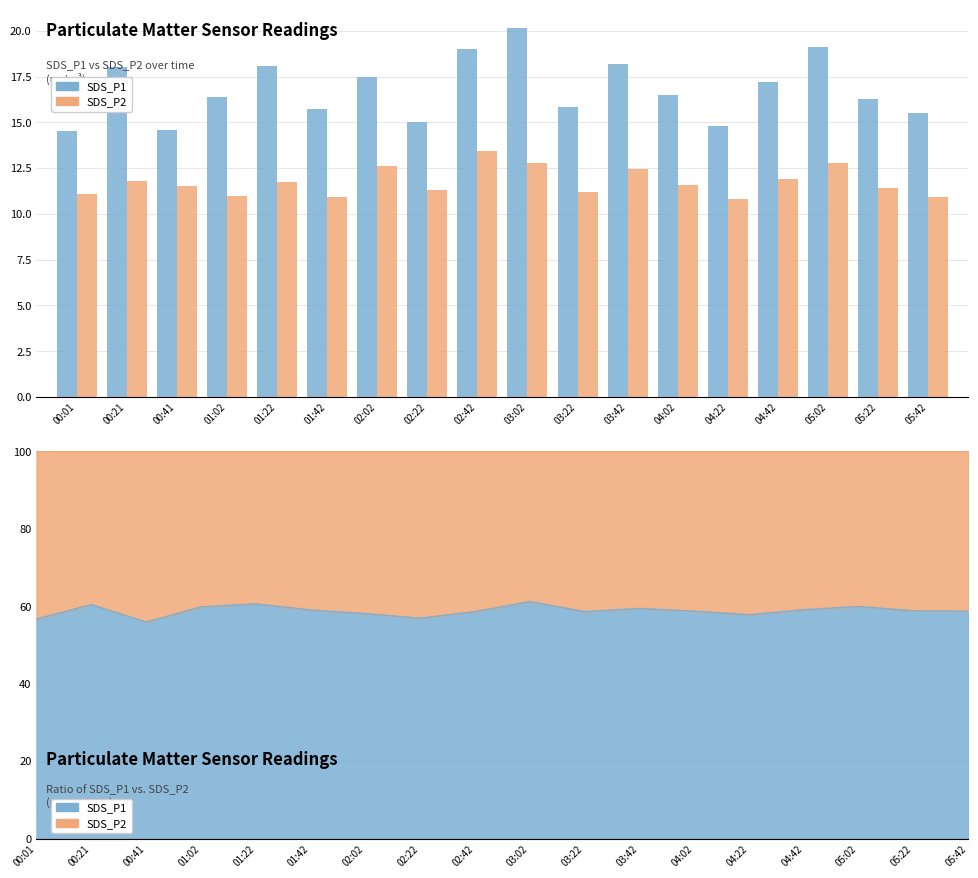

What is the maximum value shown in the chart?

20.1